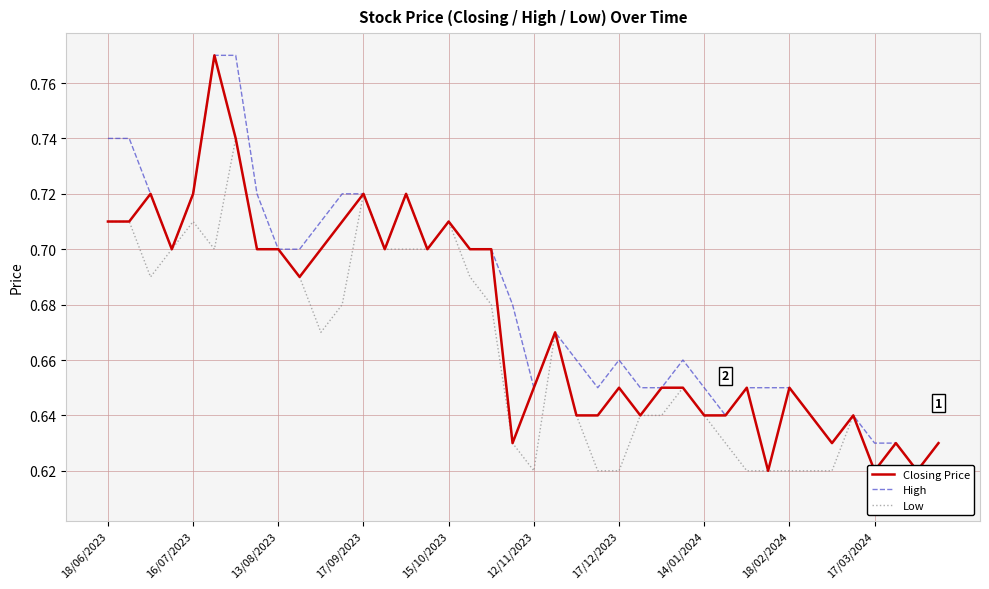

The value of Closing Price at 29 is 0.4. True or false?

False